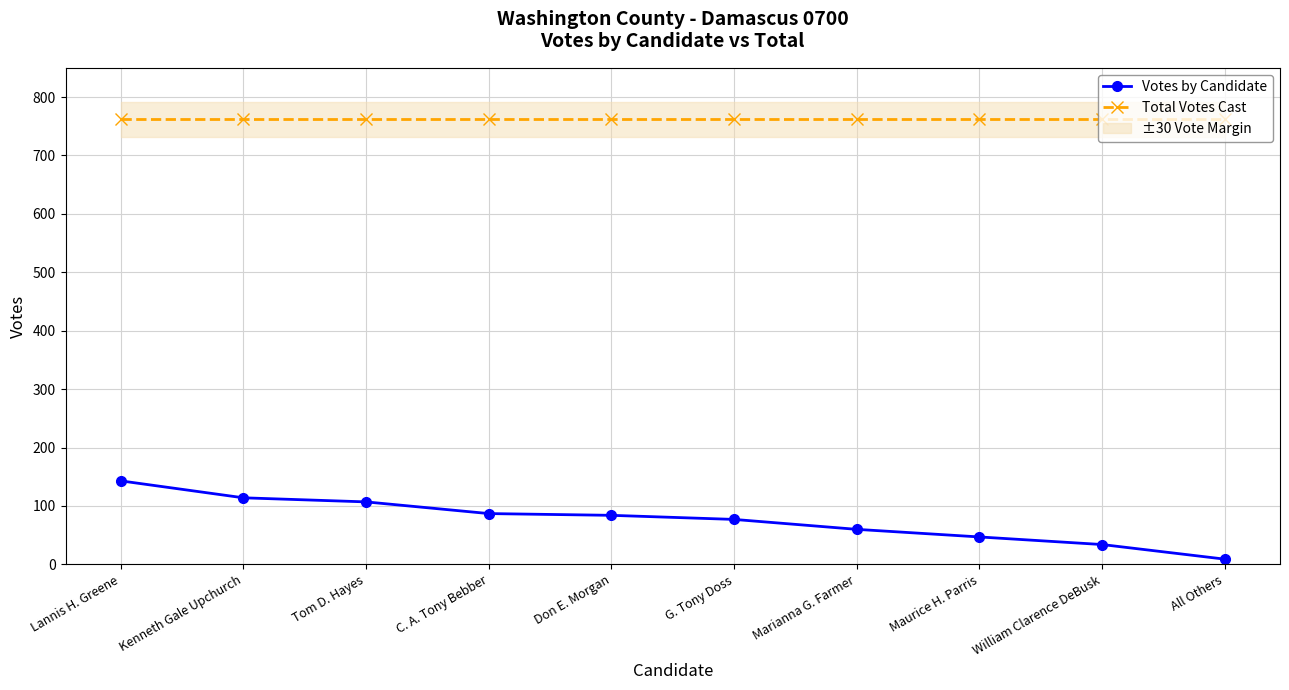

Which has a higher value, Tom D. Hayes or Lannis H. Greene?

Lannis H. Greene